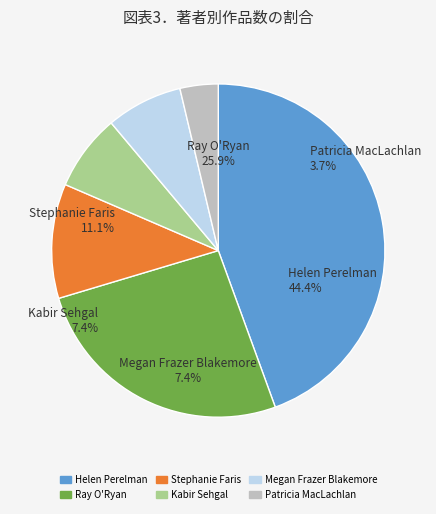

What is the change in value from Megan Frazer Blakemore to Patricia MacLachlan?

-1